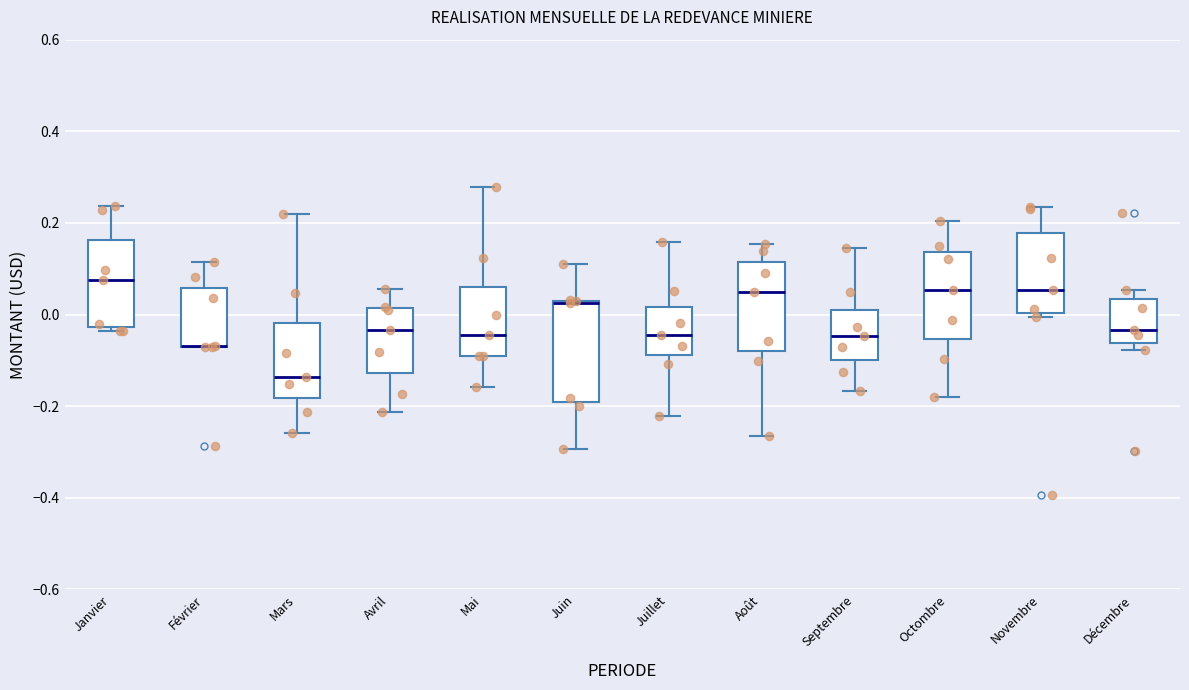

Reading left to right, read every box against the y-axis: the position of its median line, the range the box covers, and the ends of its whiskers. The values are not printed on the chart, so give them approximately, as read against the axis.

Janvier: median 0.08, box -0.02 to 0.16, whiskers -0.04 to 0.24
Février: median -0.06 (drawn on the box's lower edge), box -0.08 to 0.06, whiskers -0.08 to 0.12
Mars: median -0.14, box -0.18 to -0.02, whiskers -0.26 to 0.22
Avril: median -0.04, box -0.12 to 0.02, whiskers -0.22 to 0.06
Mai: median -0.04, box -0.10 to 0.06, whiskers -0.16 to 0.28
Juin: median 0.02 (drawn on the box's upper edge), box -0.20 to 0.04, whiskers -0.30 to 0.12
Juillet: median -0.04, box -0.08 to 0.02, whiskers -0.22 to 0.16
Août: median 0.04, box -0.08 to 0.12, whiskers -0.26 to 0.16
Septembre: median -0.04, box -0.10 to 0.02, whiskers -0.16 to 0.14
Octombre: median 0.06, box -0.06 to 0.14, whiskers -0.18 to 0.20
Novembre: median 0.06, box 0.00 to 0.18, whiskers 0.00 (just below the box's lower edge) to 0.24
Décembre: median -0.04, box -0.06 to 0.04, whiskers -0.08 to 0.06